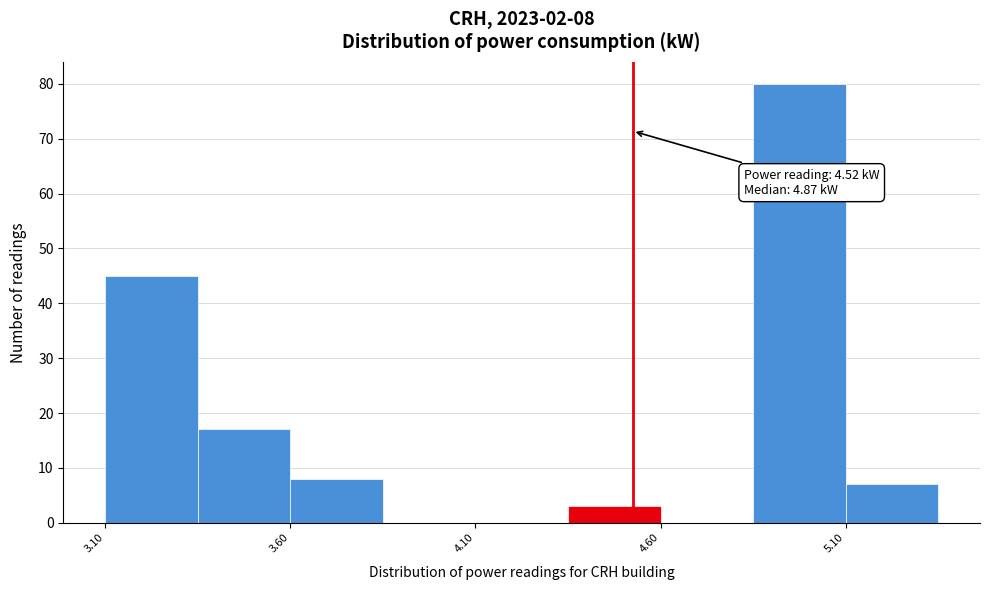

Which range on the x-axis has the tallest bar?

4.845 to 5.095